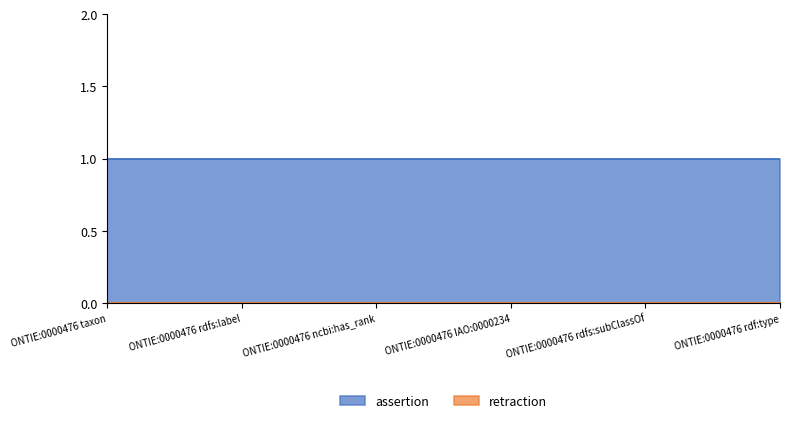

True or false: assertion and retraction cross at least once.

False